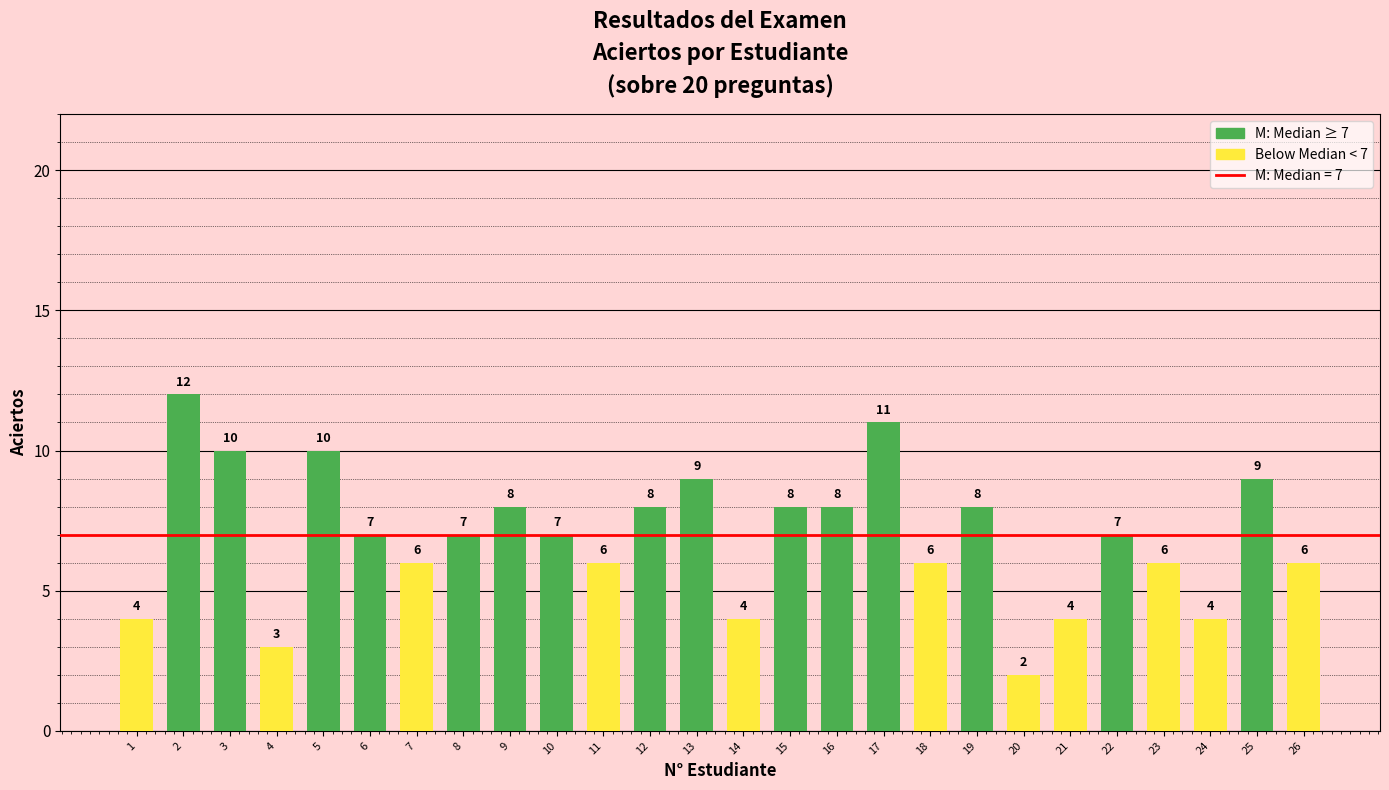

At which category does the chart reach its minimum across all series?

20